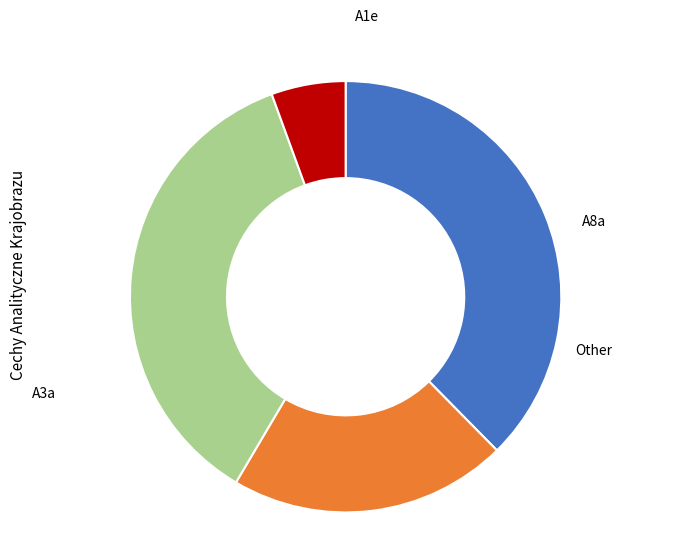

Is there a majority slice in this chart?

No